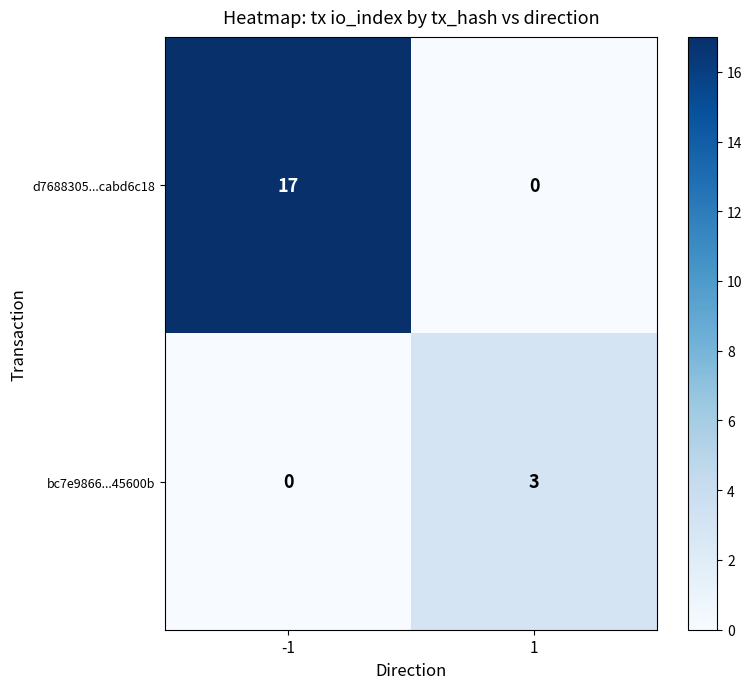

Is it true that d7688305...cabd6c18 equals 0 at 1?

True